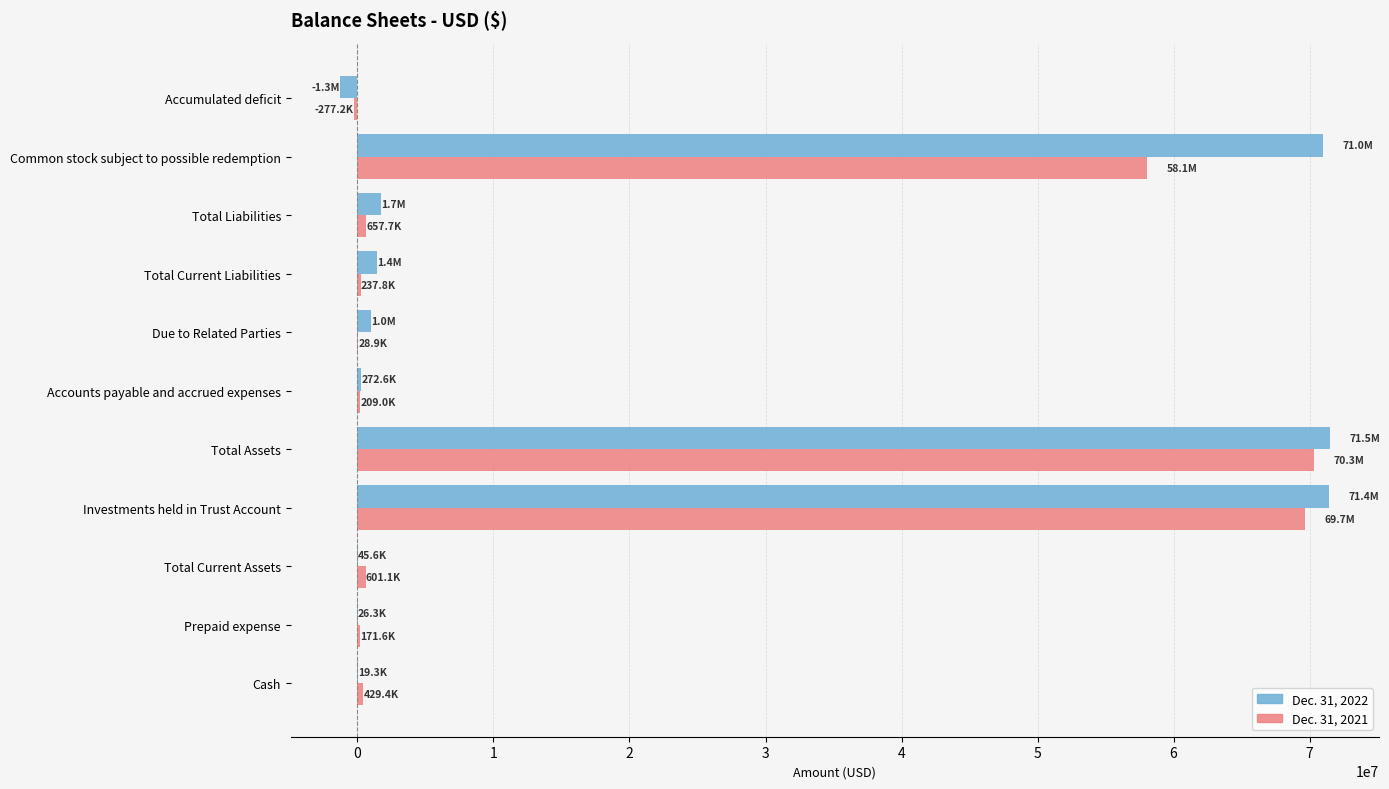

The Dec. 31, 2021 series shows 28822491 at Total Assets. True or false?

False